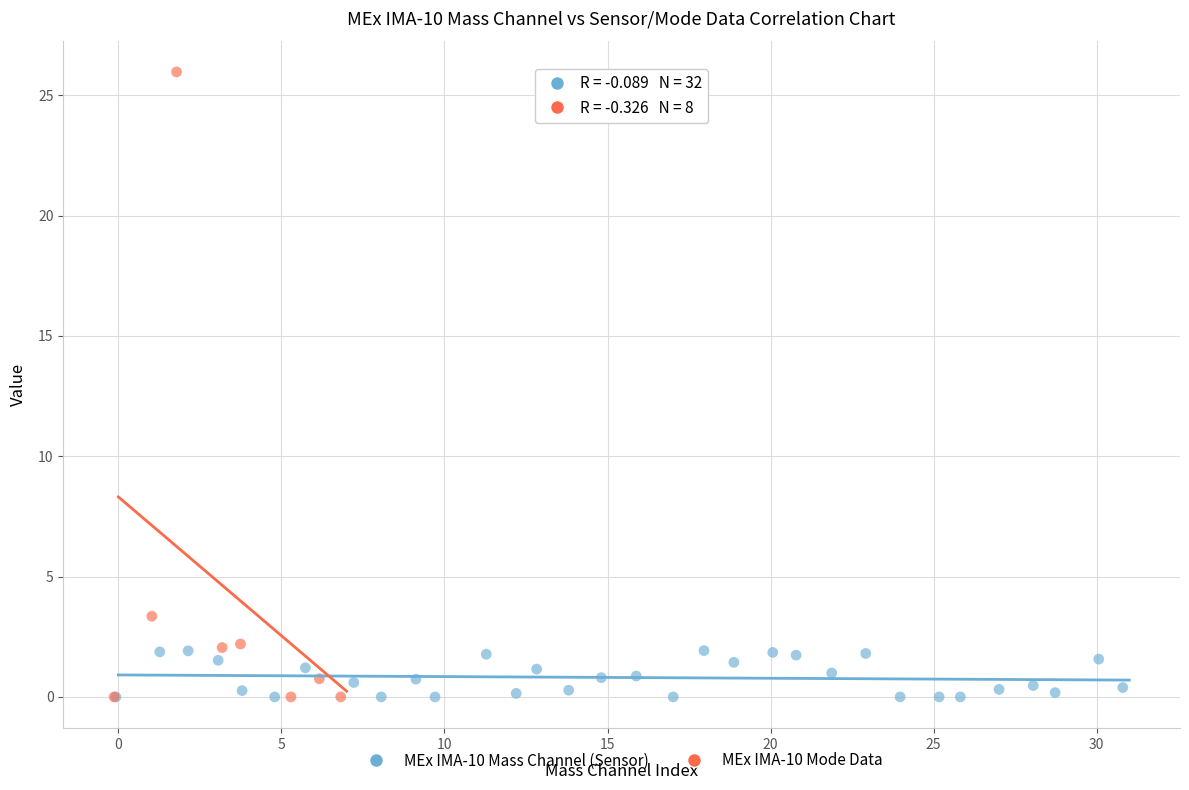

What are all the series names shown in the legend?

MEx IMA-10 Mass Channel (Sensor), MEx IMA-10 Mode Data